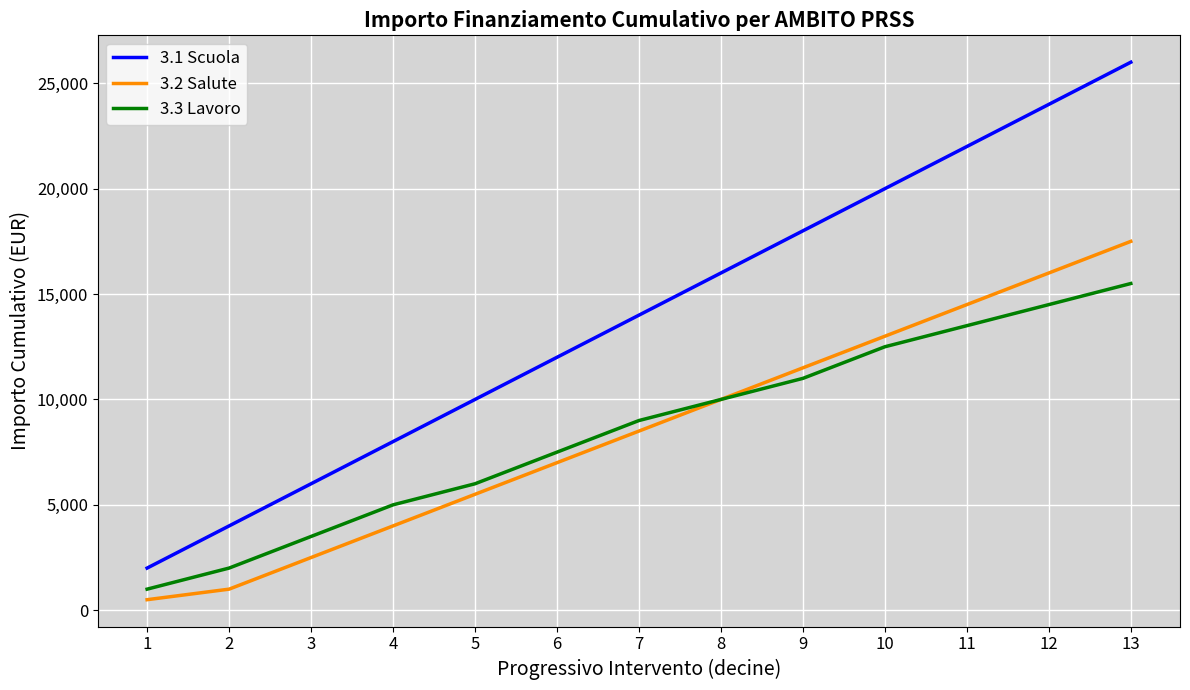

At how many categories does at least one series exceed 25858?

1